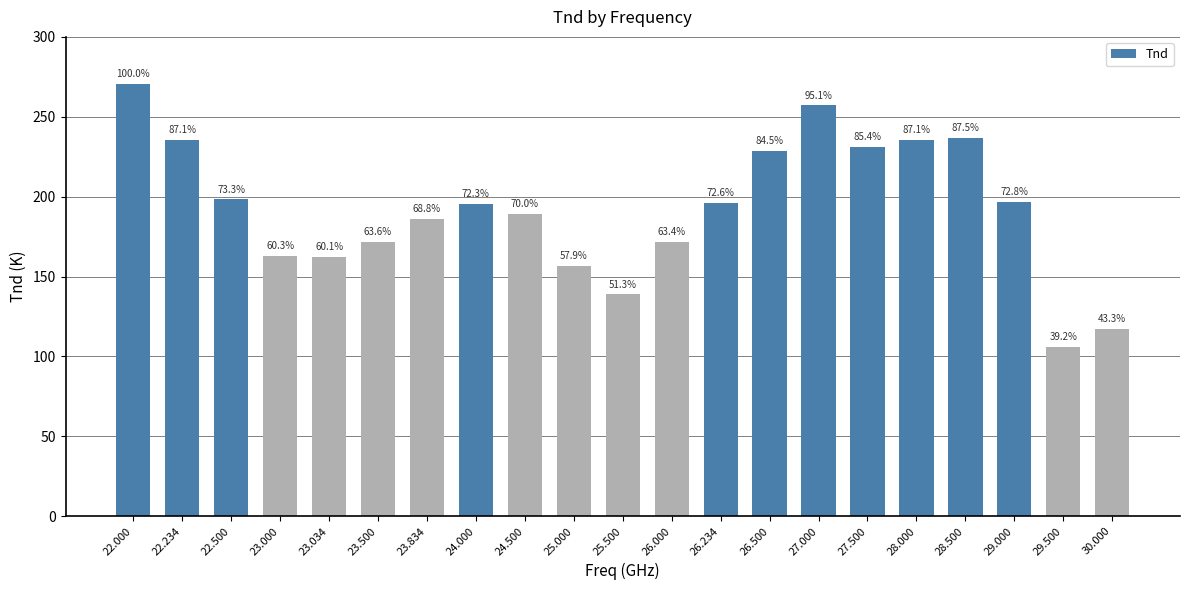

Are the bars horizontal?

No